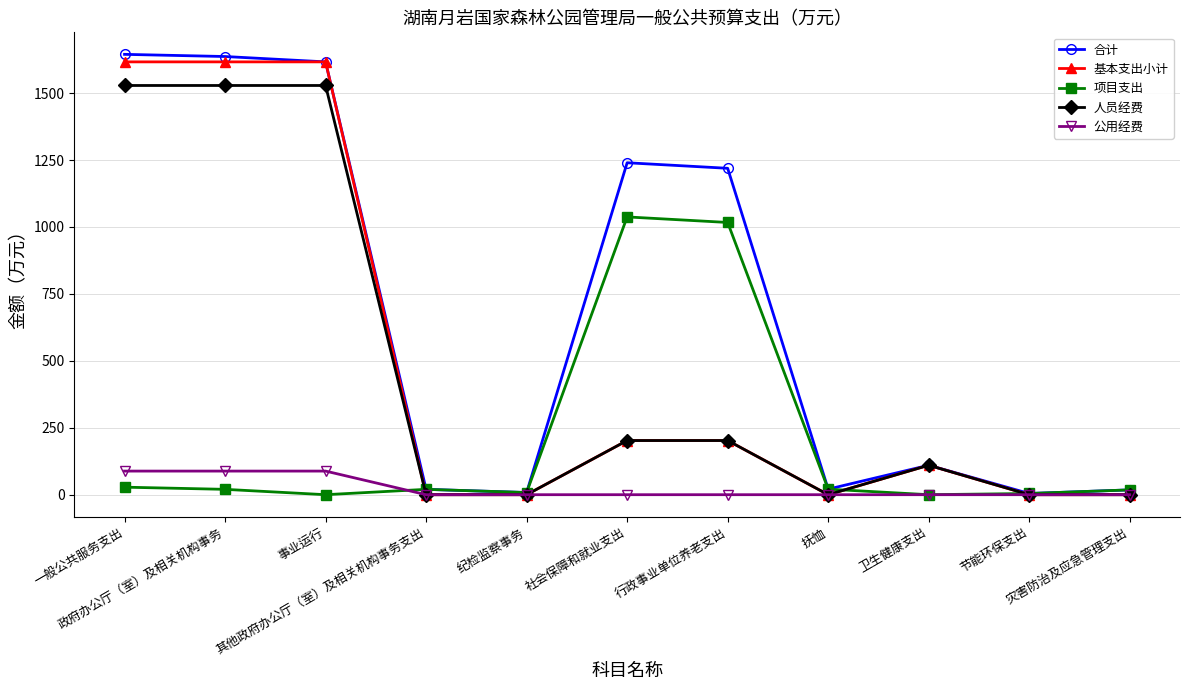

Which series has the largest total across all categories?

合计